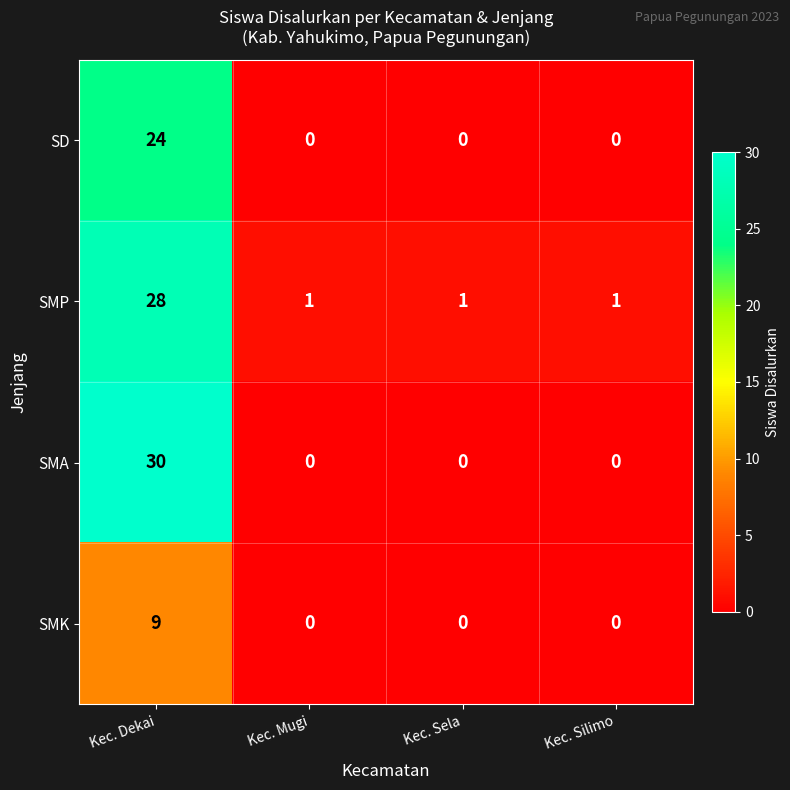

Between Kec. Dekai and Kec. Silimo, which series saw the biggest shift?

SMA